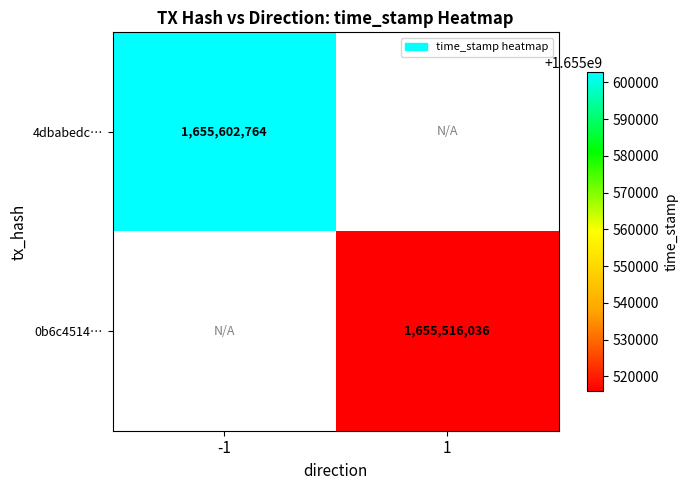

The 0b6c4514… series shows 1655516036 at 1. True or false?

True